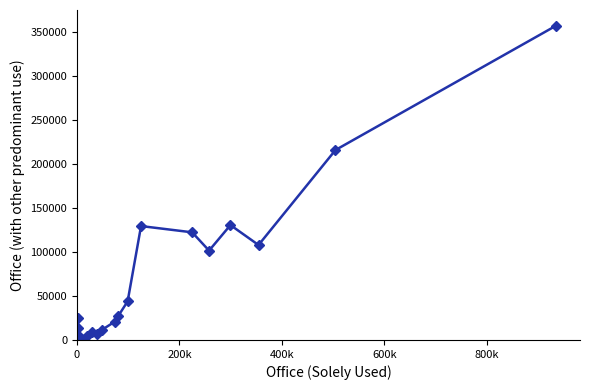

How many distinct data groups are displayed?

1